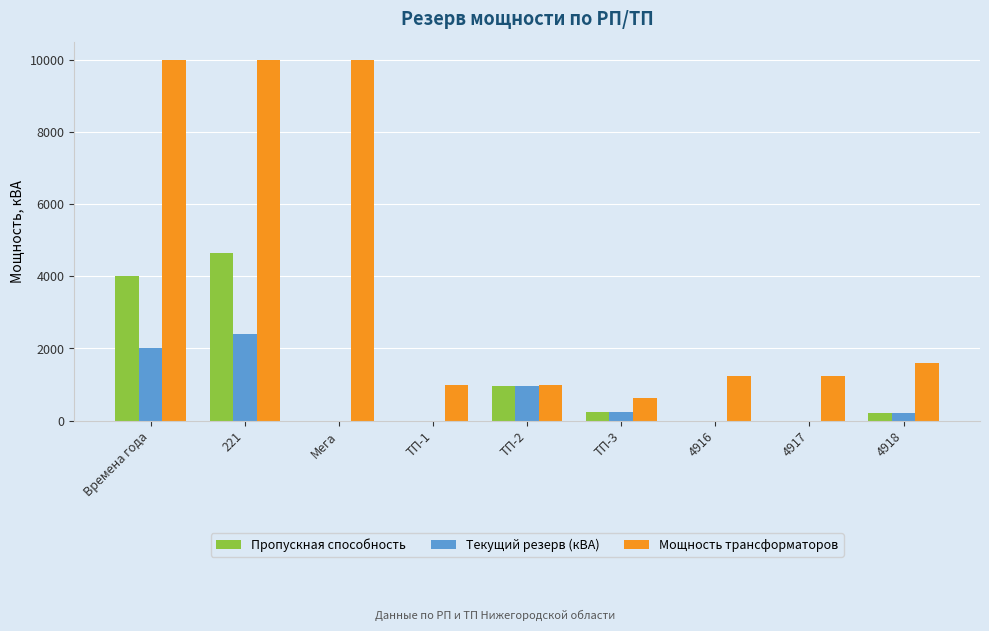

What is the sum of all Пропускная способность values?

10030.2